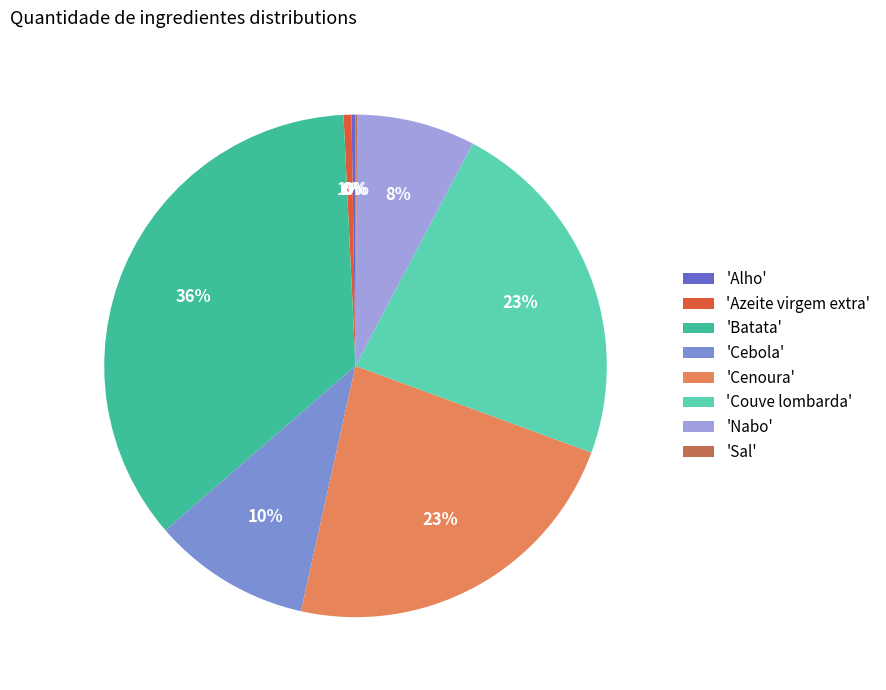

What percentage is the 'Nabo' slice, to the nearest percent?

8%